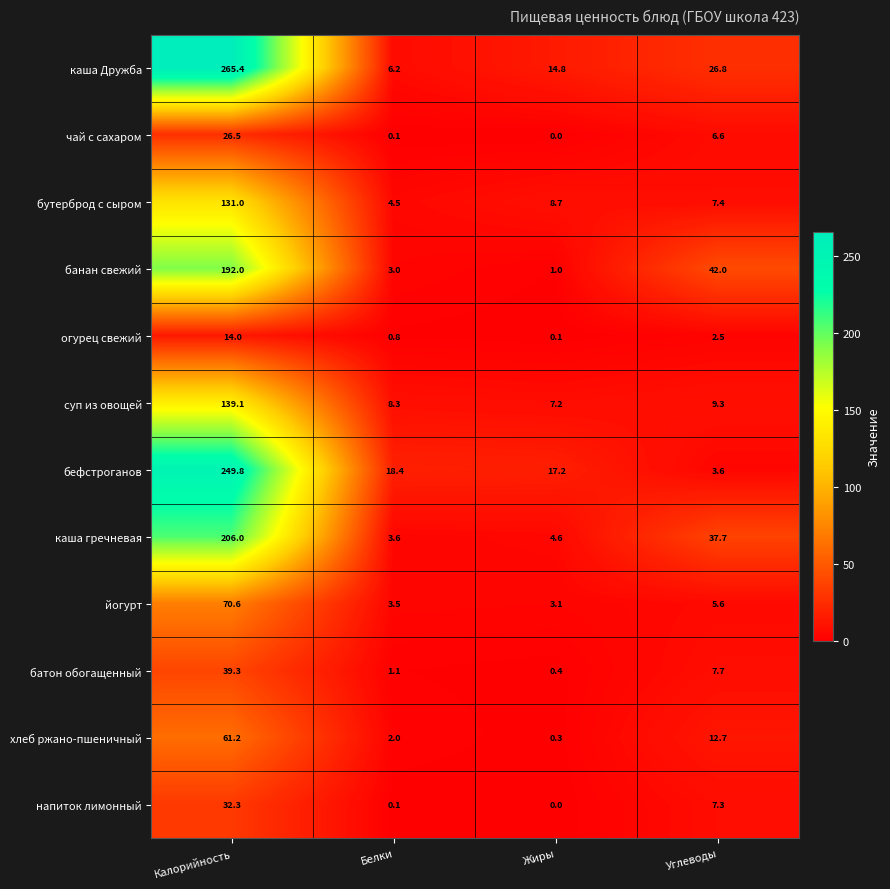

At which label does суп из овощей reach its peak?

Калорийность